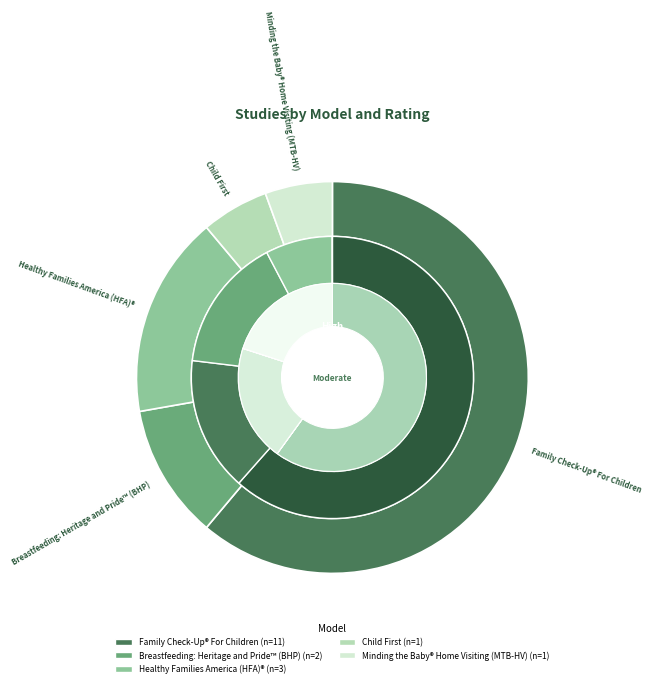

What is the majority slice?

Family Check-Up® For Children